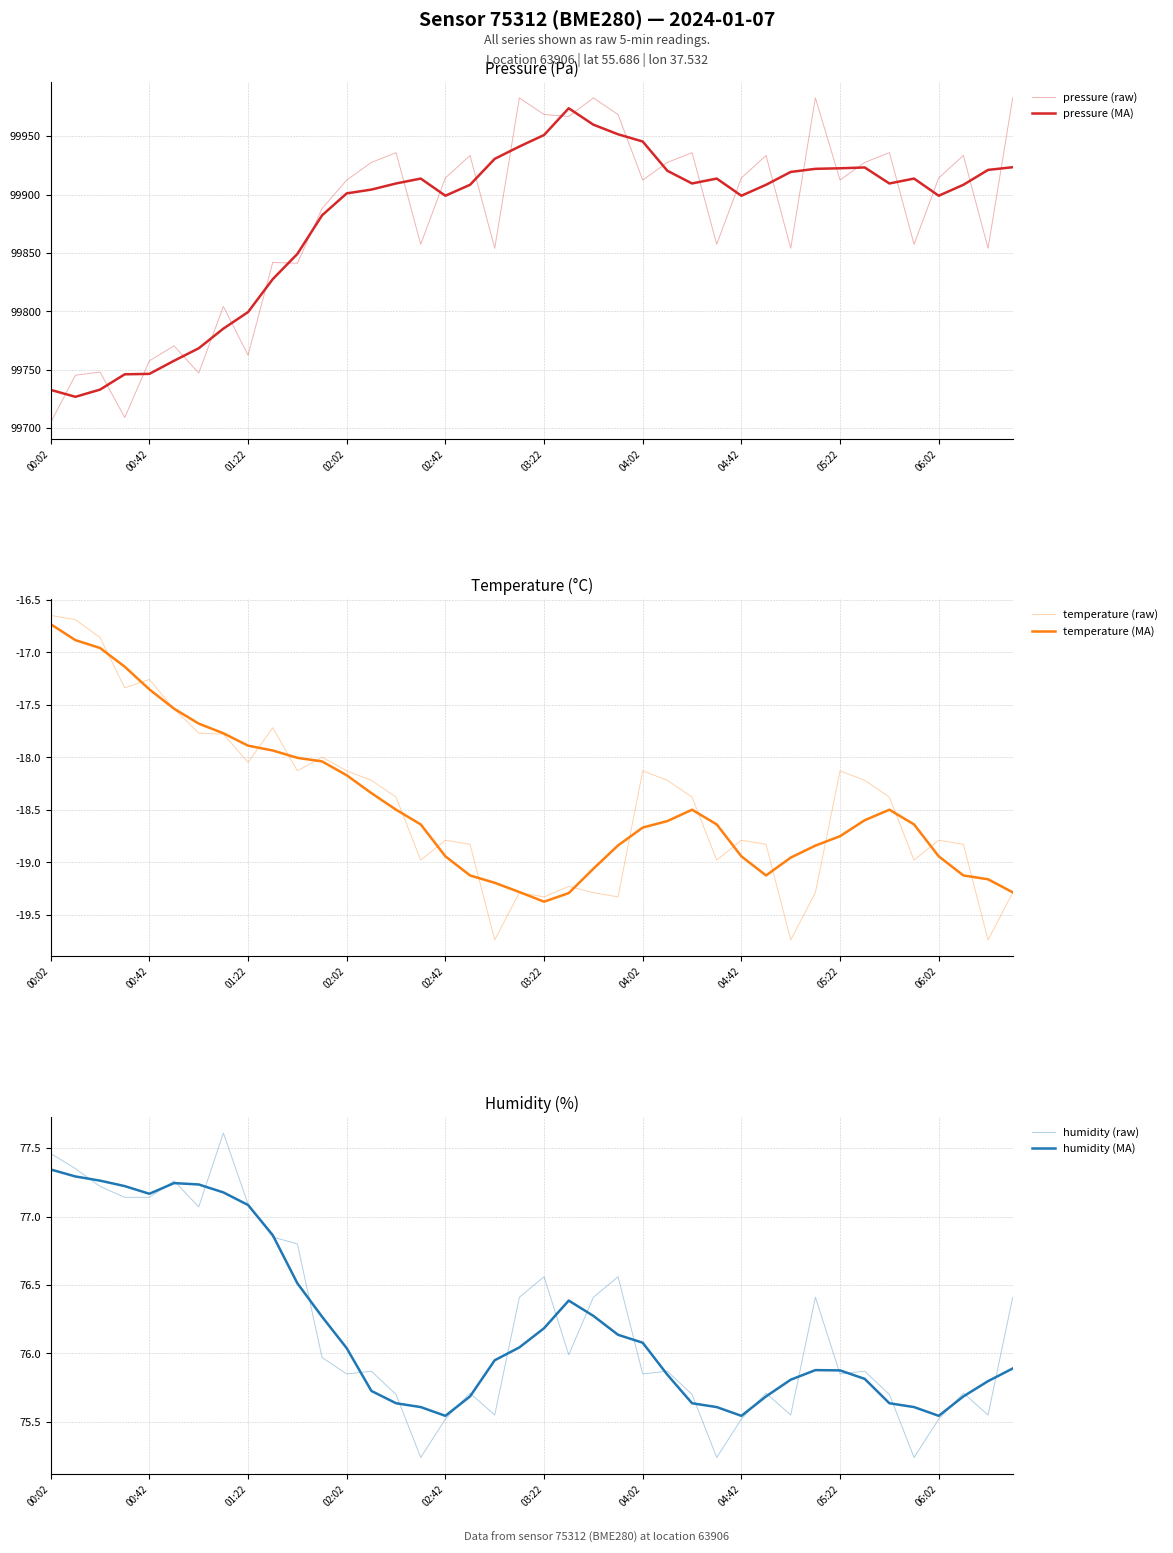

Which series has the widest spread of values?

pressure (raw)